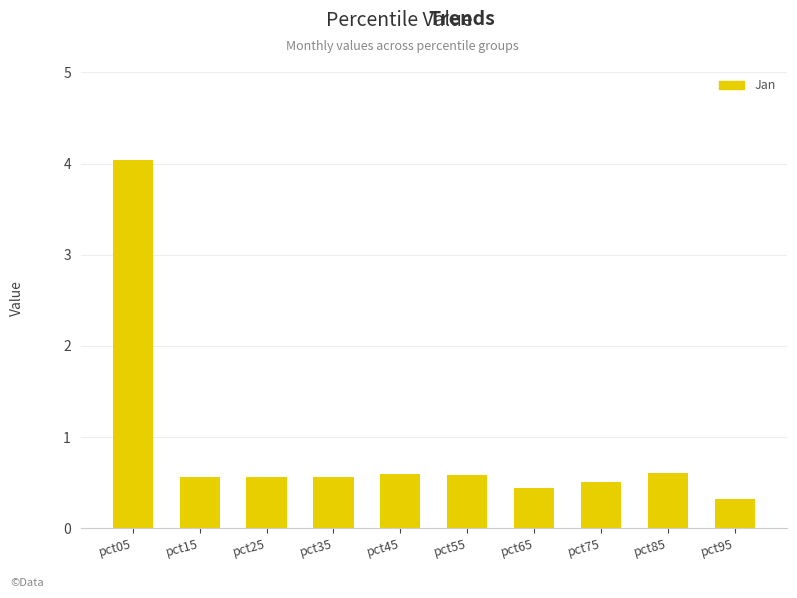

At which category does the chart reach its peak across all series?

pct05